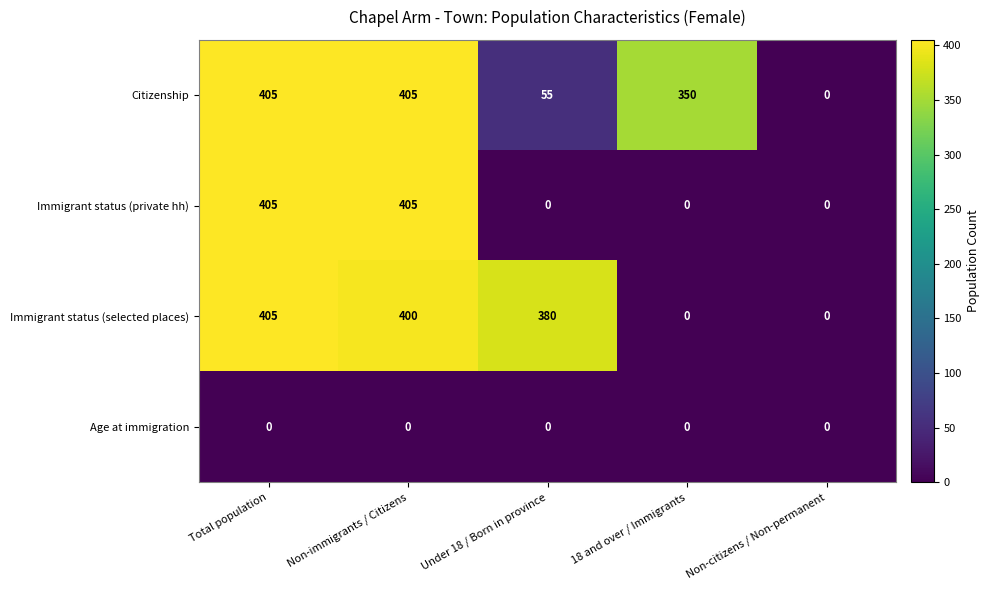

Reading left to right, transcribe all the data shown in this chart.

Citizenship: Total population=405	Non-immigrants / Citizens=405	Under 18 / Born in province=55	18 and over / Immigrants=350	Non-citizens / Non-permanent=0
Immigrant status (private hh): Total population=405	Non-immigrants / Citizens=405	Under 18 / Born in province=0	18 and over / Immigrants=0	Non-citizens / Non-permanent=0
Immigrant status (selected places): Total population=405	Non-immigrants / Citizens=400	Under 18 / Born in province=380	18 and over / Immigrants=0	Non-citizens / Non-permanent=0
Age at immigration: Total population=0	Non-immigrants / Citizens=0	Under 18 / Born in province=0	18 and over / Immigrants=0	Non-citizens / Non-permanent=0